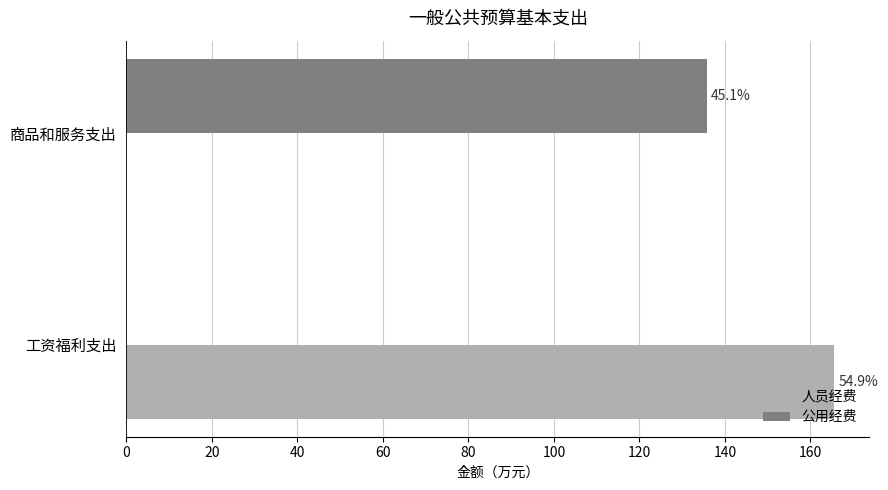

What are all the series names shown in the legend?

人员经费, 公用经费